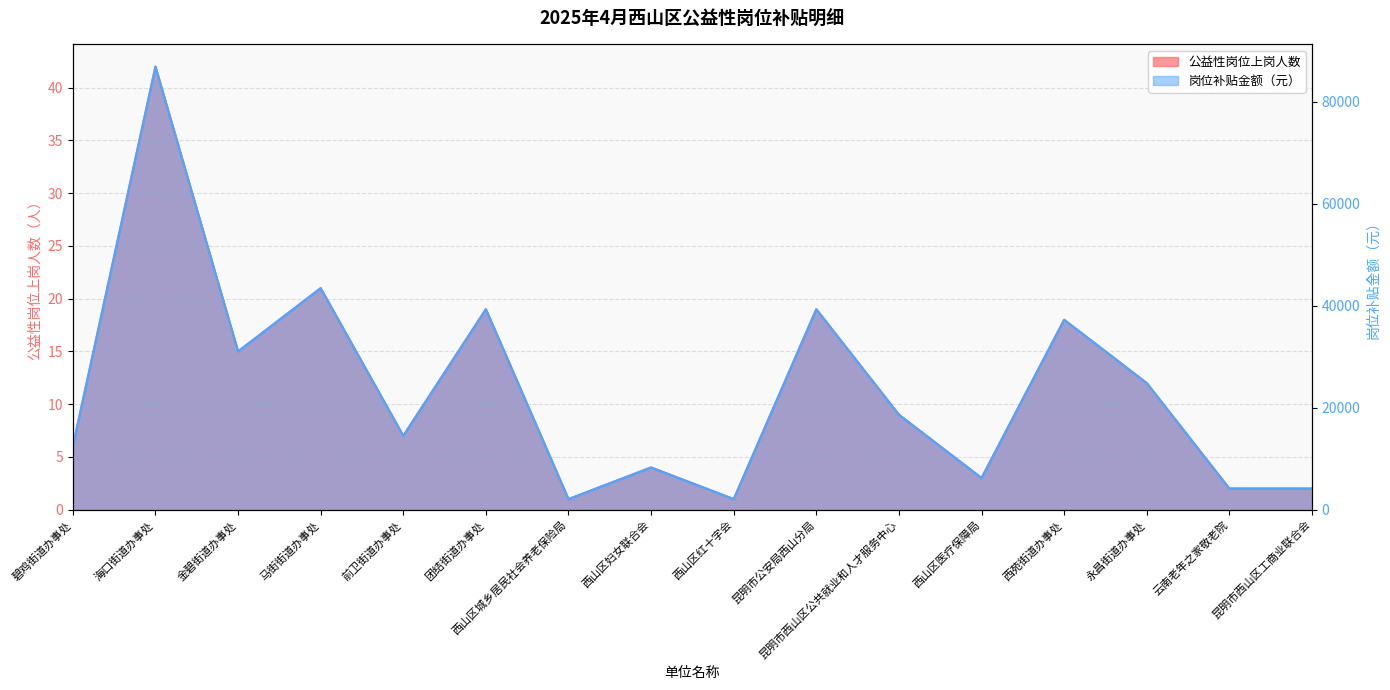

What is the sum of all 公益性岗位上岗人数 values?

181